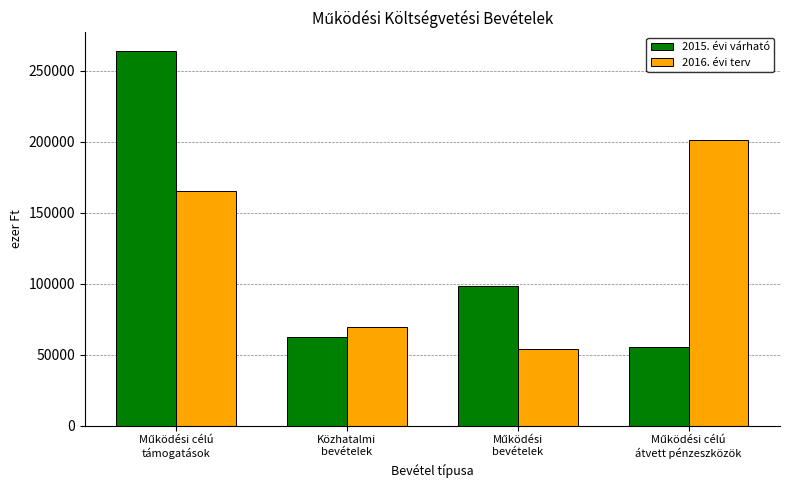

What is the difference between the second highest and minimum values in the 2016. évi terv series?

111602.9